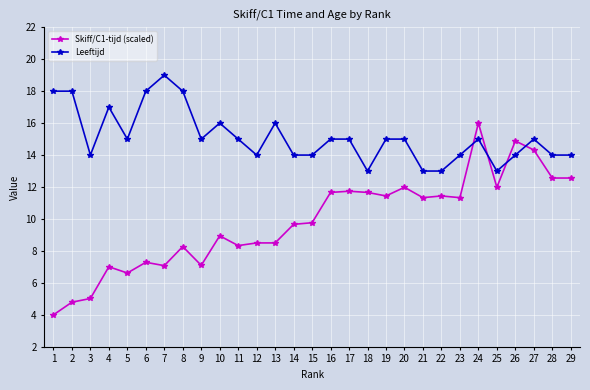

Does the chart display data point markers on the line(s)?

Yes